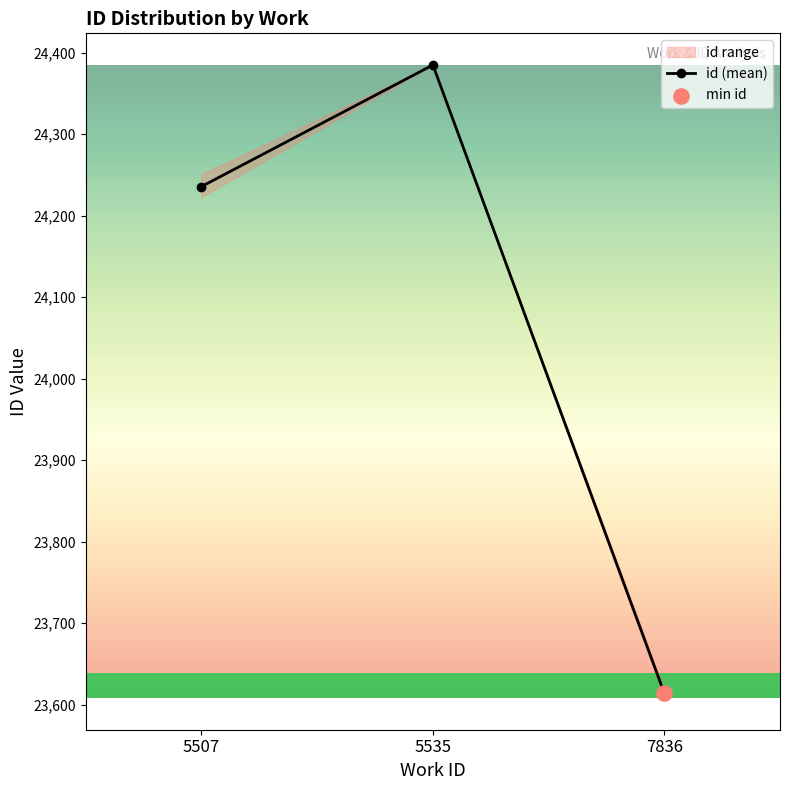

What is the ratio of the value at 7836 to the value at 5507?

1.0